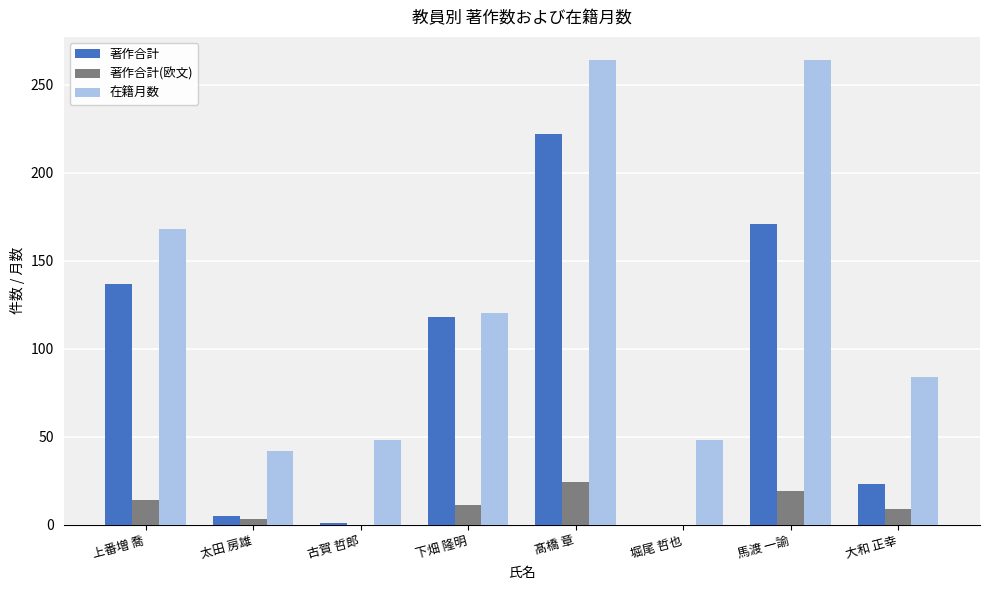

What are all the series names shown in the legend?

著作合計, 著作合計(欧文), 在籍月数